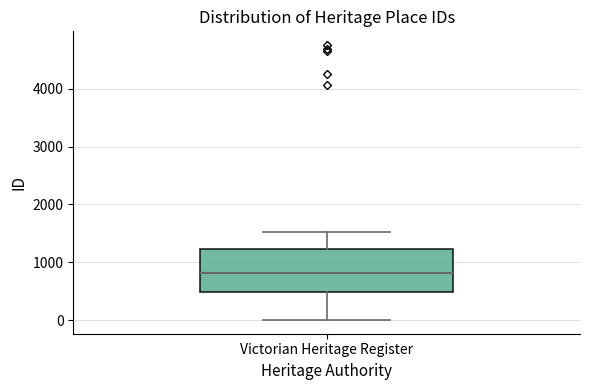

Transcribe this box plot: give where the median line is, the range the box spans, and where the two whiskers end, as read against the y-axis. The values are not printed on the chart, so give them approximately, as read against the axis.

median 800, box 500 to 1200, whiskers 0 to 1500